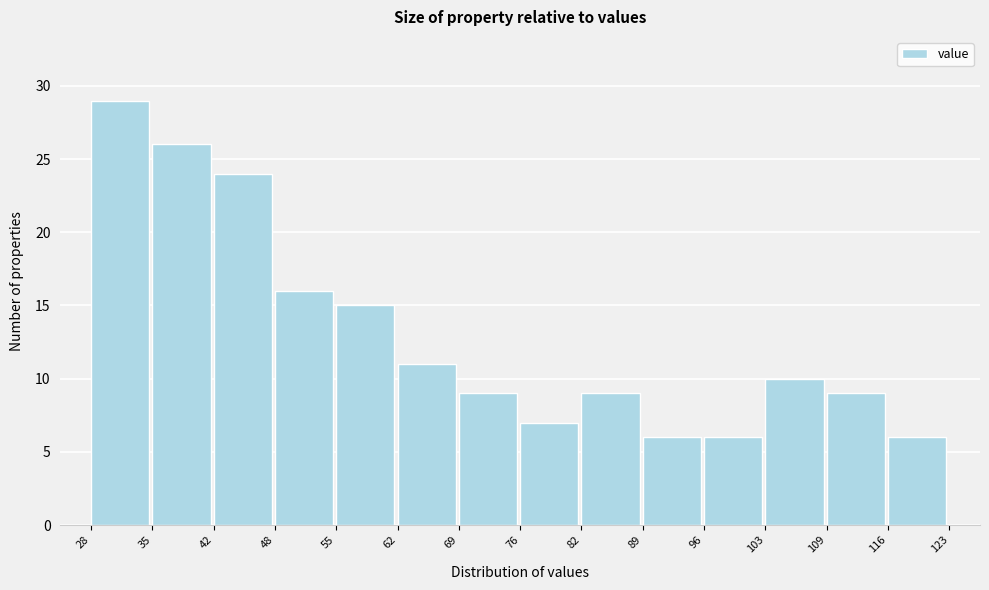

Reading left to right, transcribe this chart: for each bar, give the range it covers on the x-axis and its height. The values are not printed on the chart, so give them approximately, as read against the axis.

28 to 35: 29
35 to 42: 26
42 to 48: 24
48 to 55: 16
55 to 62: 15
62 to 69: 11
69 to 76: 9
76 to 82: 7
82 to 89: 9
89 to 96: 6
96 to 103: 6
103 to 109: 10
109 to 116: 9
116 to 123: 6